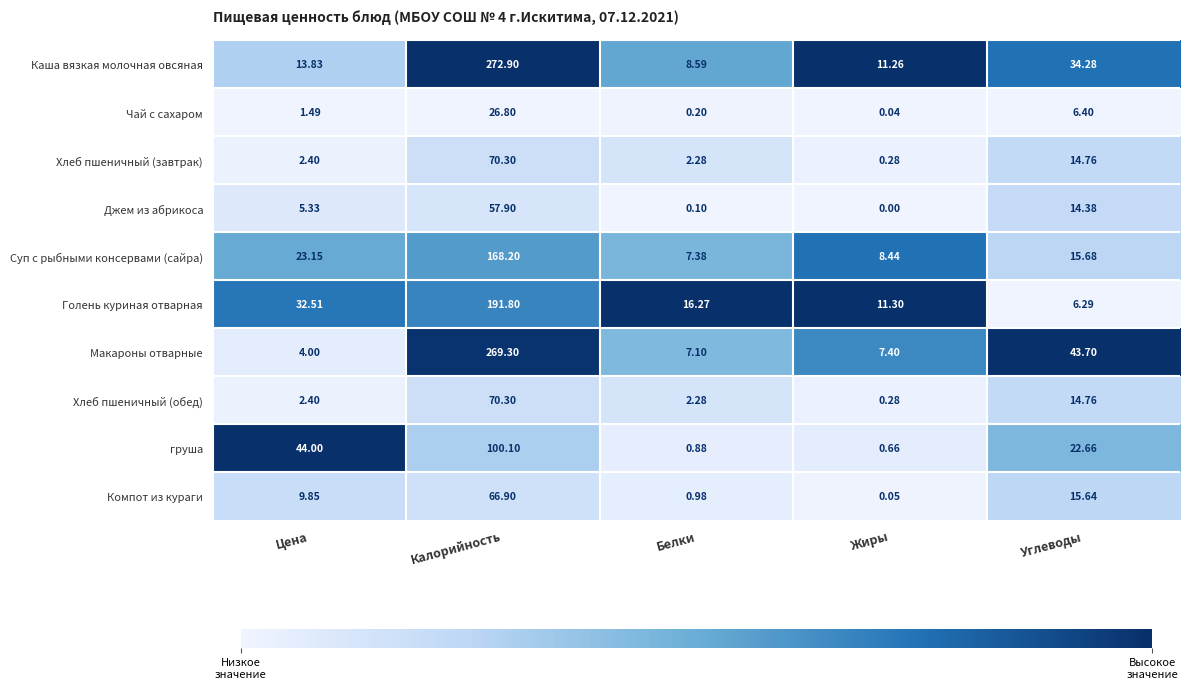

Which series changed the most between Жиры and Углеводы?

Макароны отварные